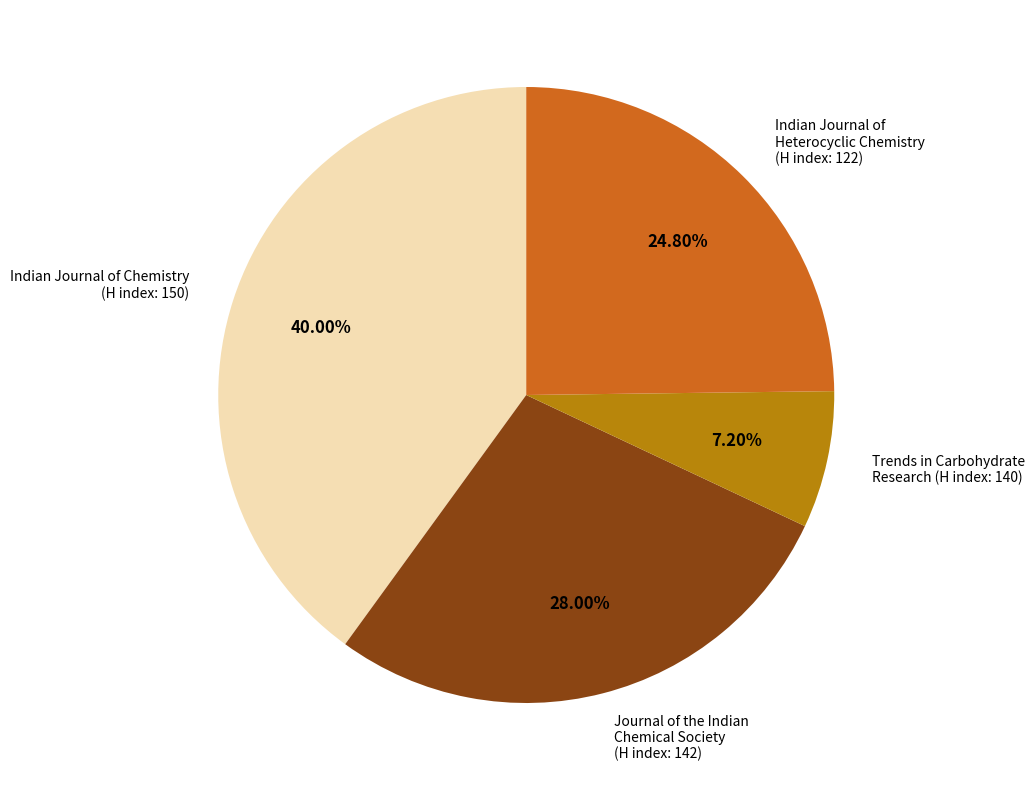

Is there any slice that represents more than half of the pie?

No